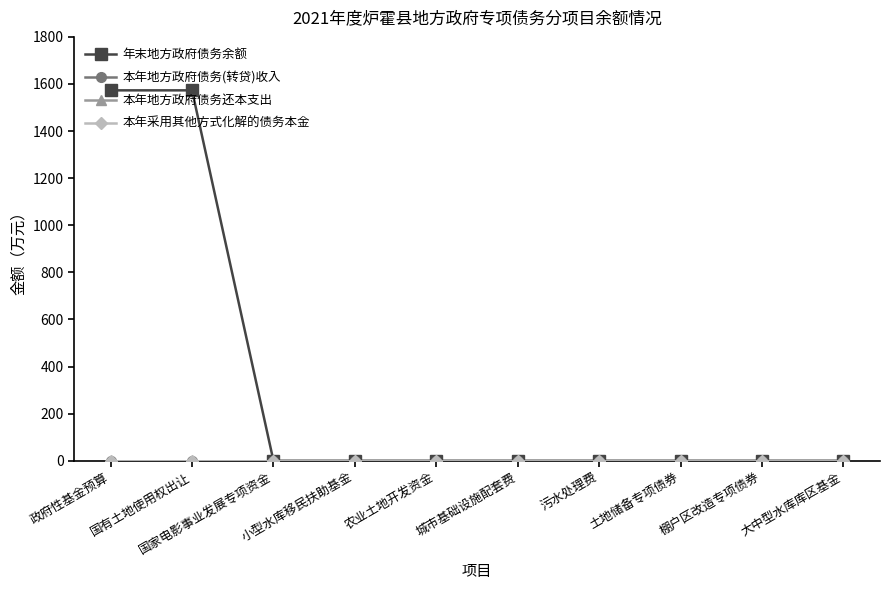

Which category has the highest value in the 本年地方政府债务(转贷)收入 series?

政府性基金预算